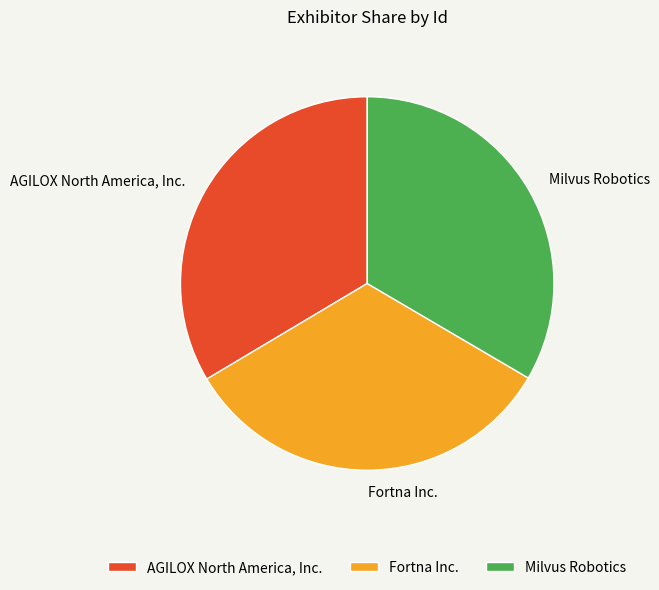

How many segments does this pie chart have?

3